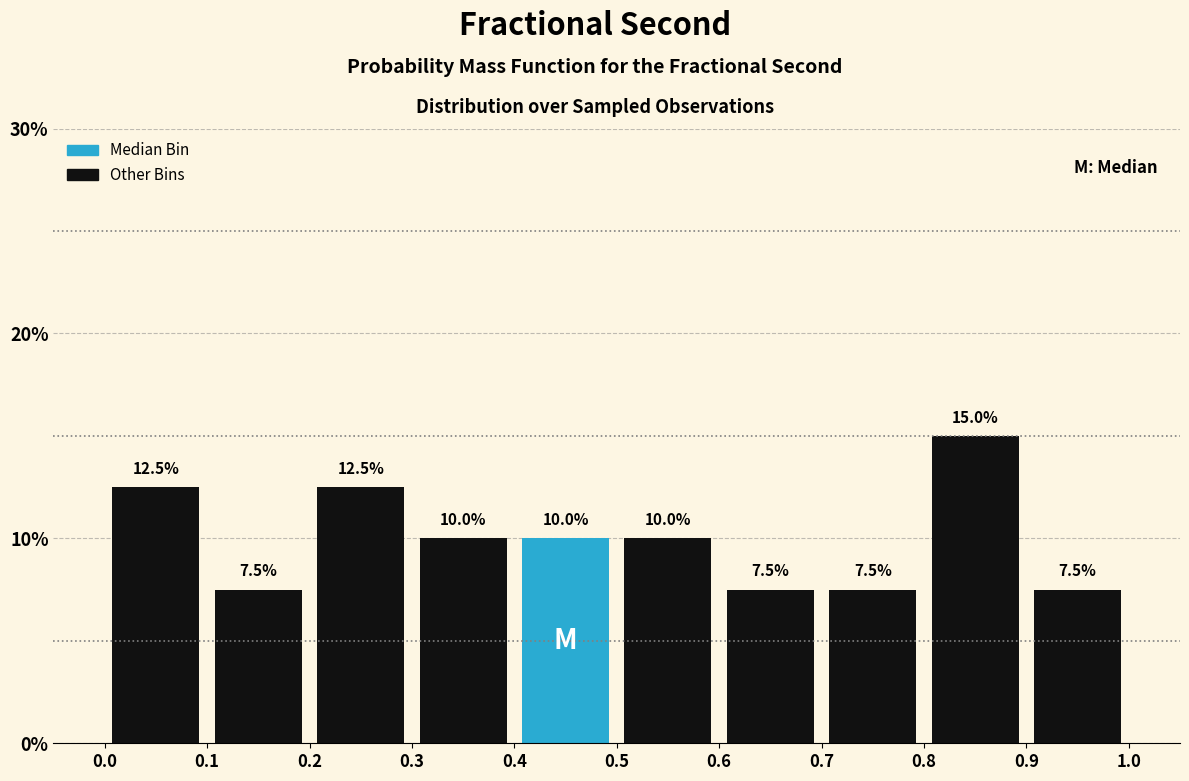

Reading left to right, transcribe this chart: for each bar, give the range it covers on the x-axis and its height.

0.0 to 0.1: 12.5
0.1 to 0.2: 7.5
0.2 to 0.3: 12.5
0.3 to 0.4: 10.0
0.4 to 0.5: 10.0
0.5 to 0.6: 10.0
0.6 to 0.7: 7.5
0.7 to 0.8: 7.5
0.8 to 0.9: 15.0
0.9 to 1.0: 7.5